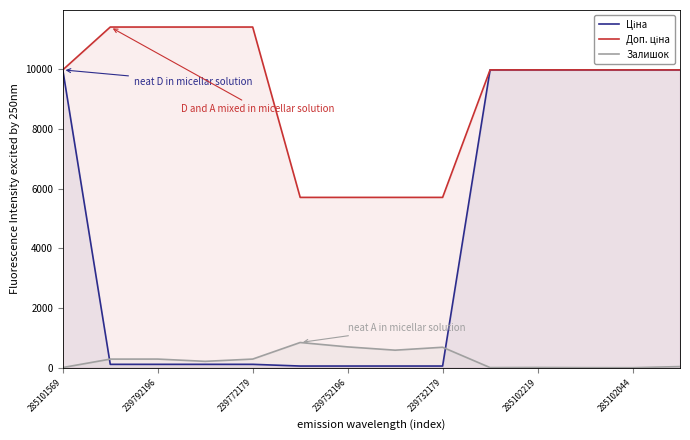

Does the chart have visible grid lines?

No